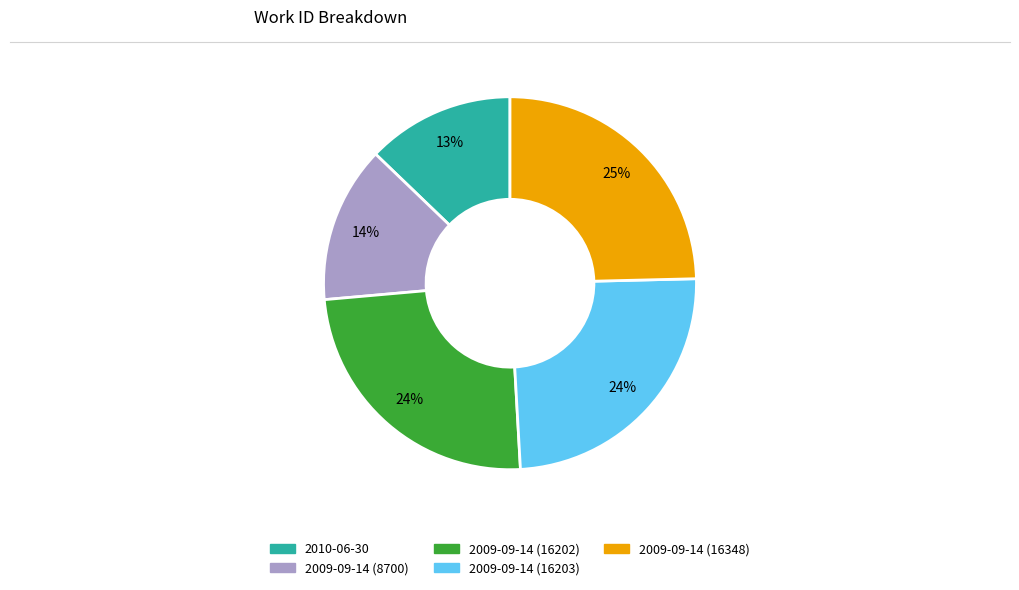

Does any single category account for the majority?

No